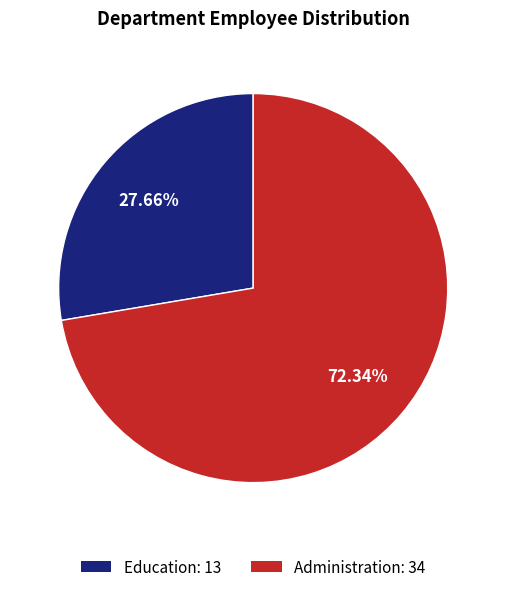

Which has a higher value, Education or Administration?

Administration